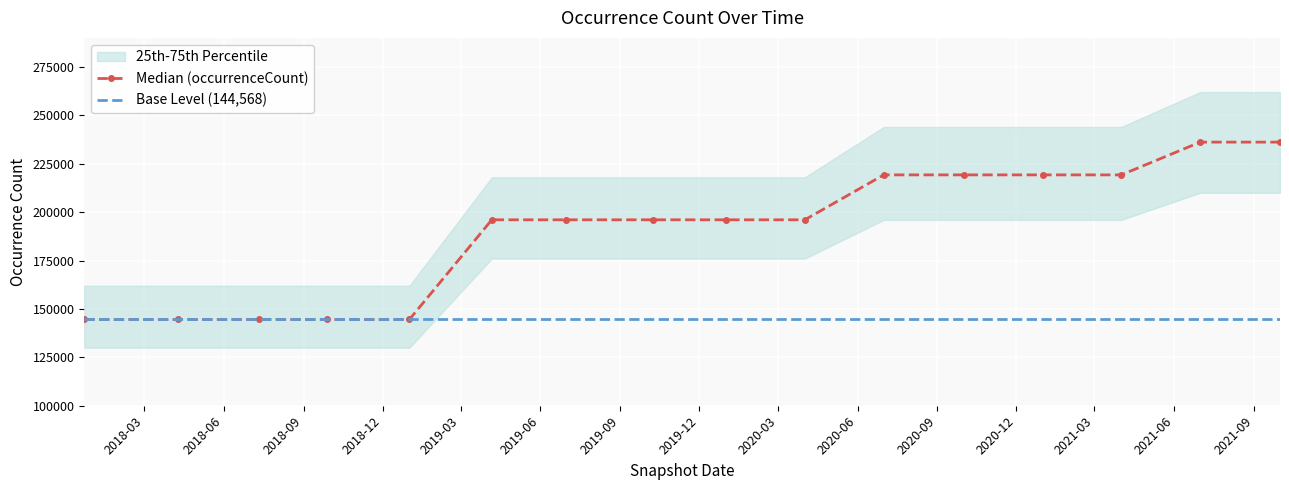

At which label does the data first exceed 196040?

2020-07-01